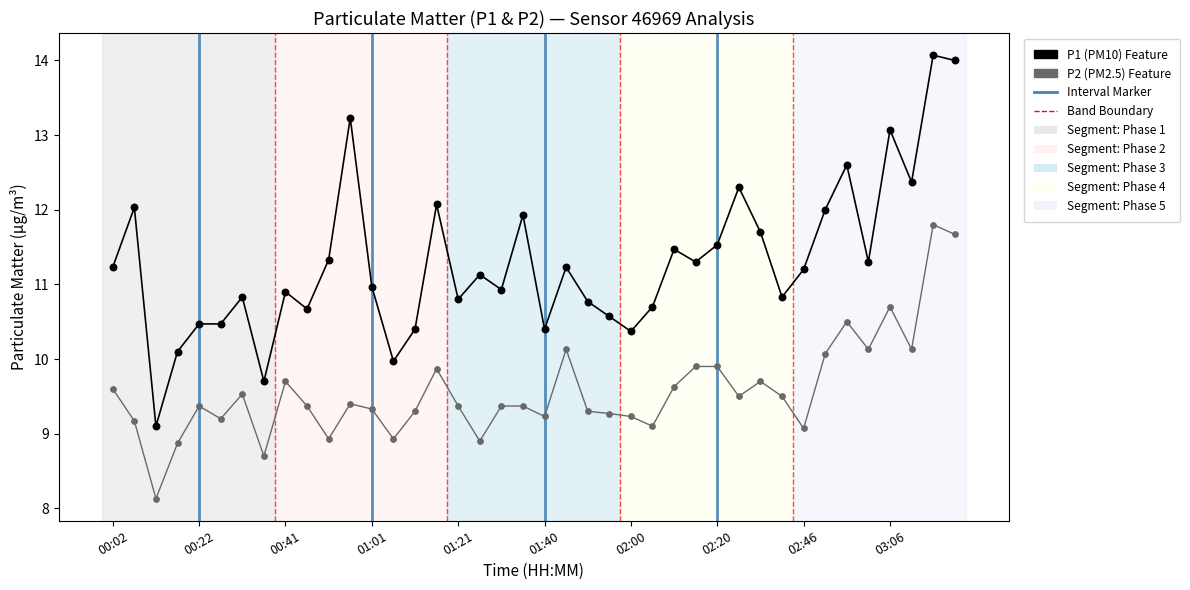

Across all data points, what is the range of Y values (max minus min)?

5.9